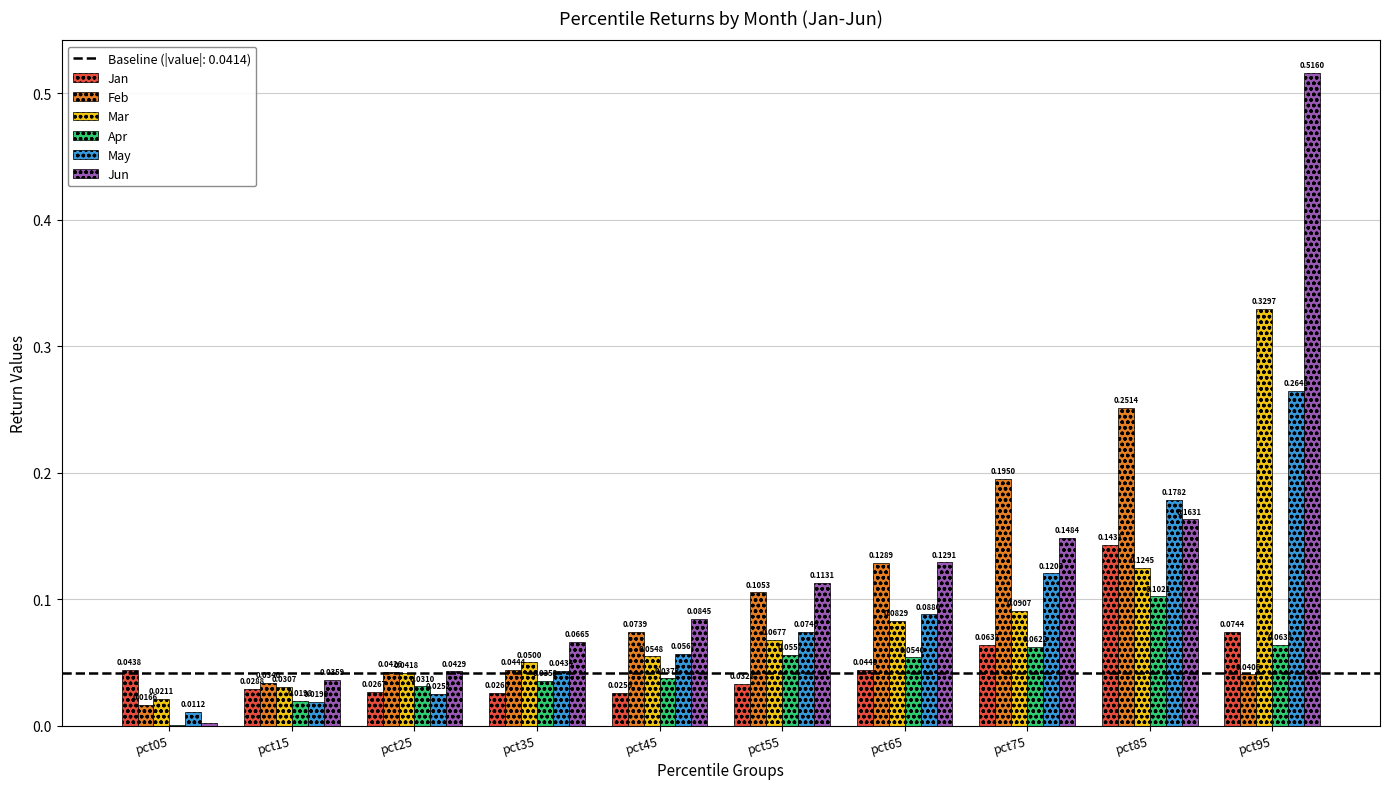

Count the number of data series in this chart.

6